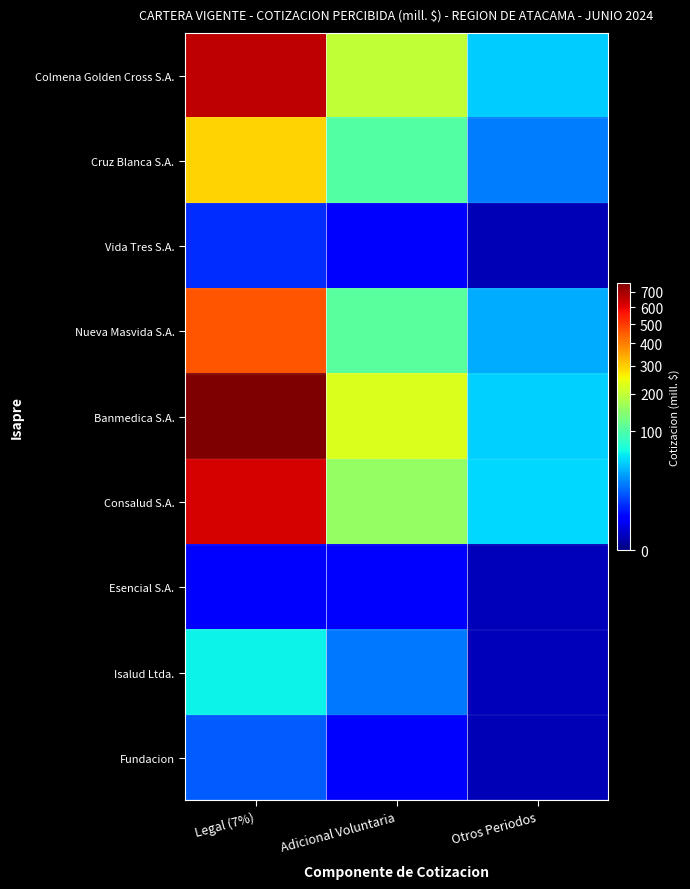

Which has a higher value, Legal (7%) or Otros Periodos?

Legal (7%)